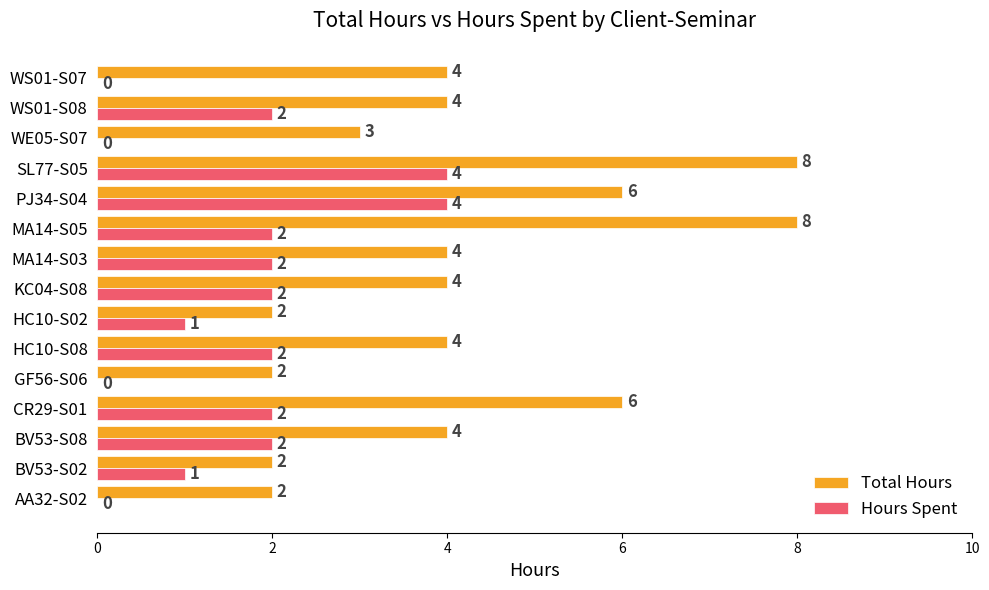

Which series has the largest range (max minus min)?

Total Hours